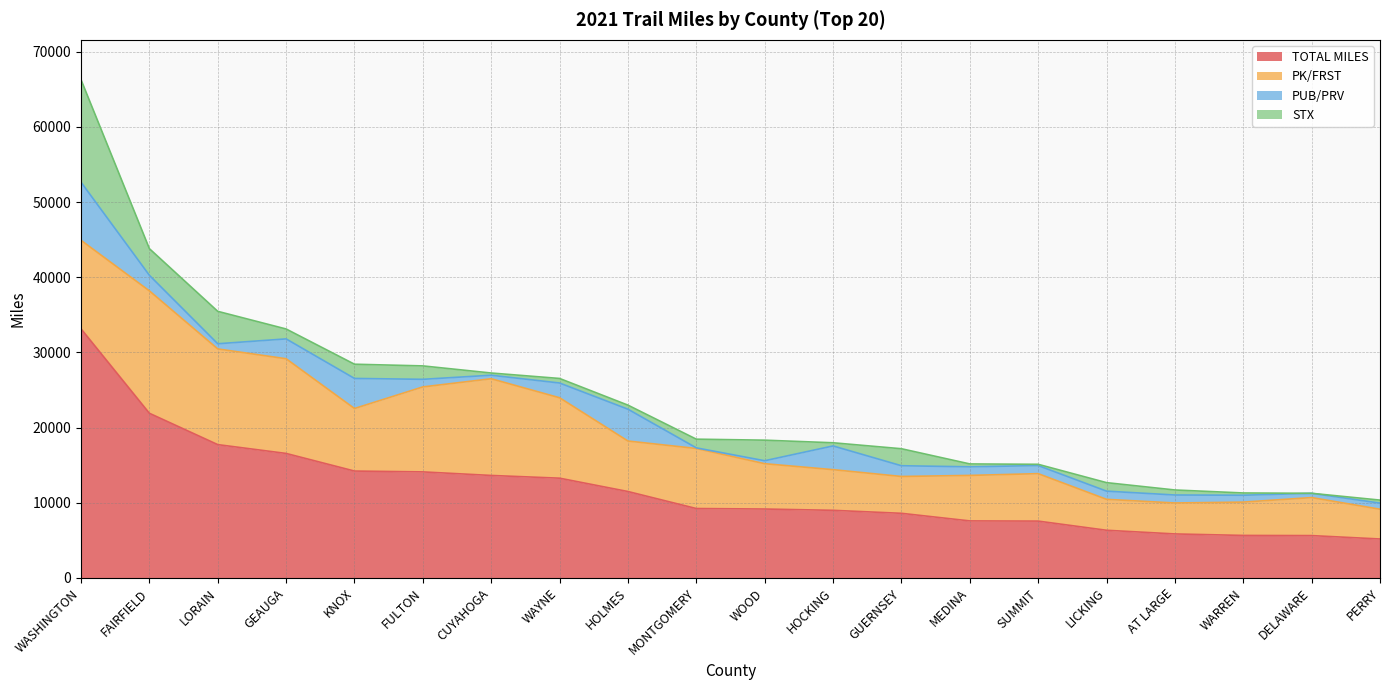

Between which two adjacent categories do STX and PK/FRST first intersect?

WASHINGTON and FAIRFIELD